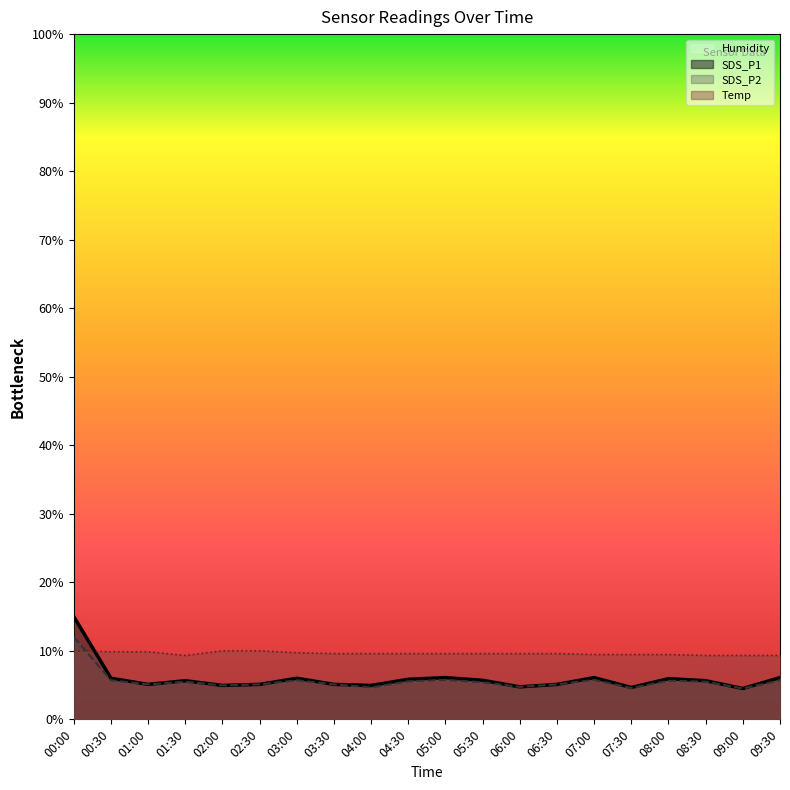

The SDS_P2 series shows 9.0 at 08:00. True or false?

False